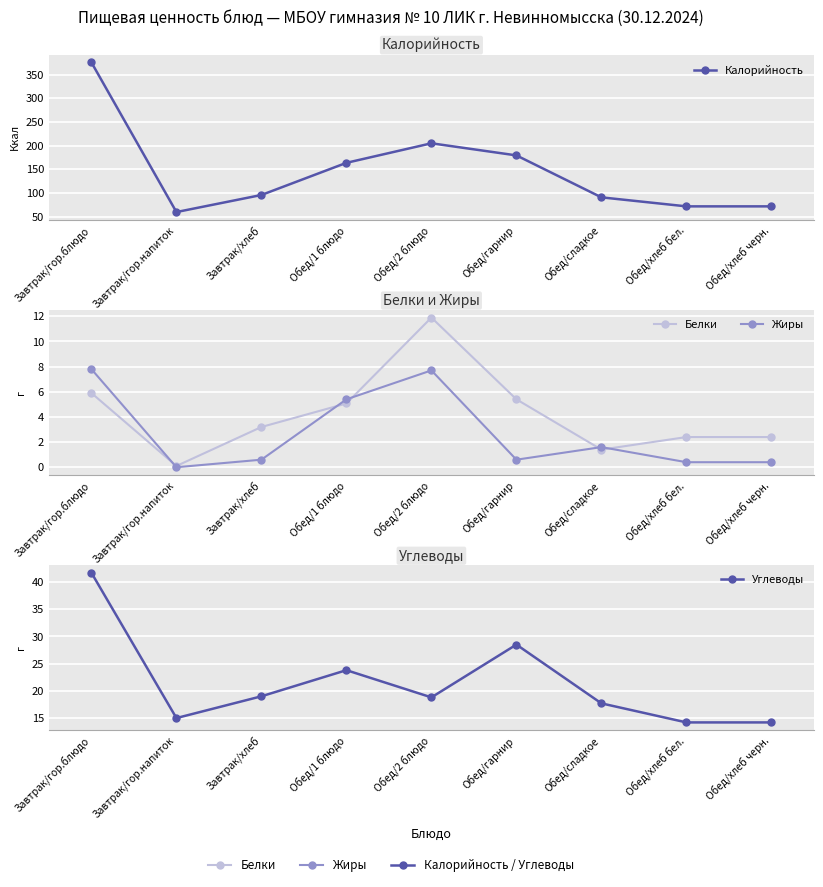

What position from the left is Обед/2 блюдо?

5